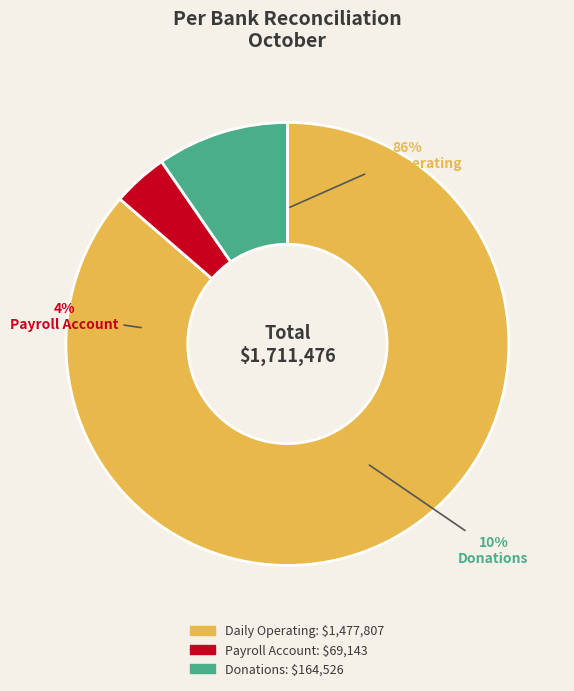

Rank the categories by value from highest to lowest.

Daily Operating, Donations, Payroll Account